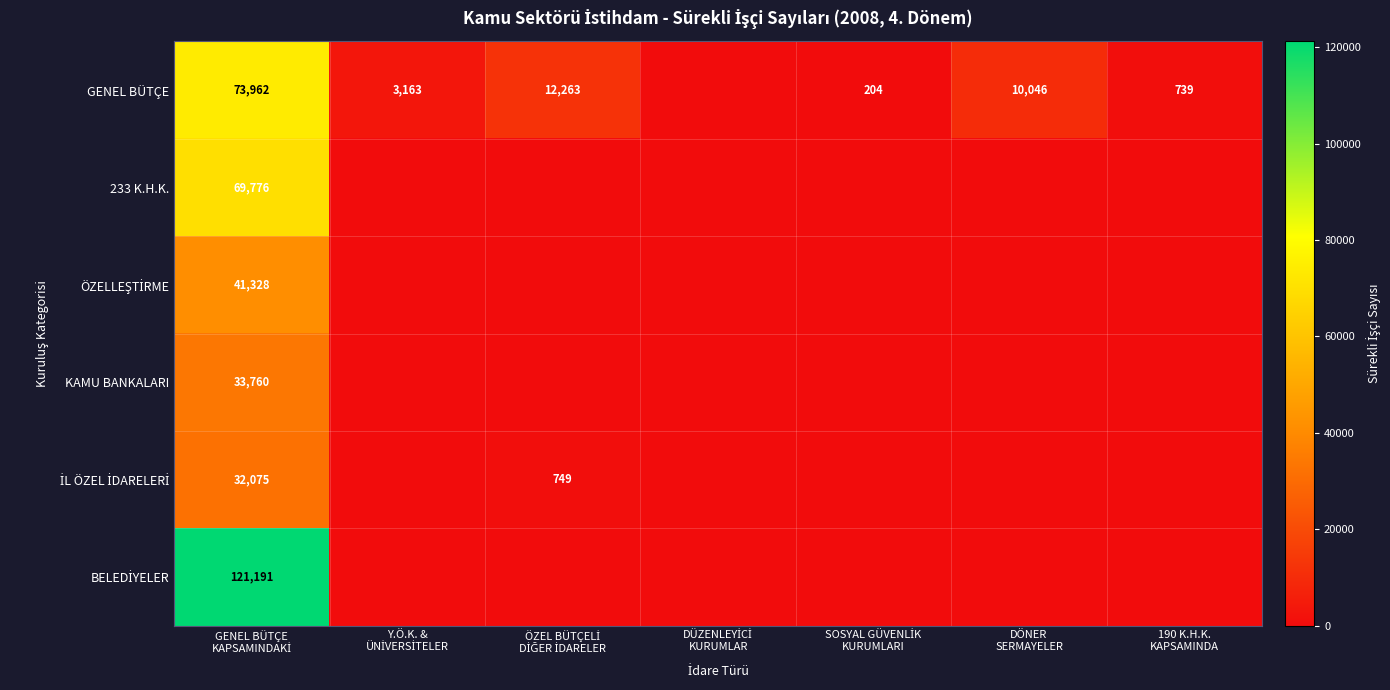

Which series changed the most between Y.Ö.K. & ÜNİVERSİTELER and 190 K.H.K. KAPSAMINDA?

GENEL BÜTÇE